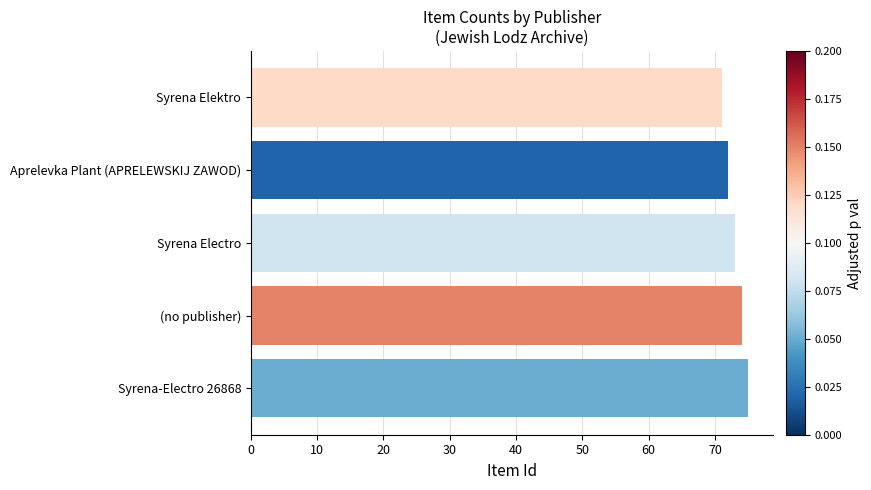

Does the chart contain any negative values?

No